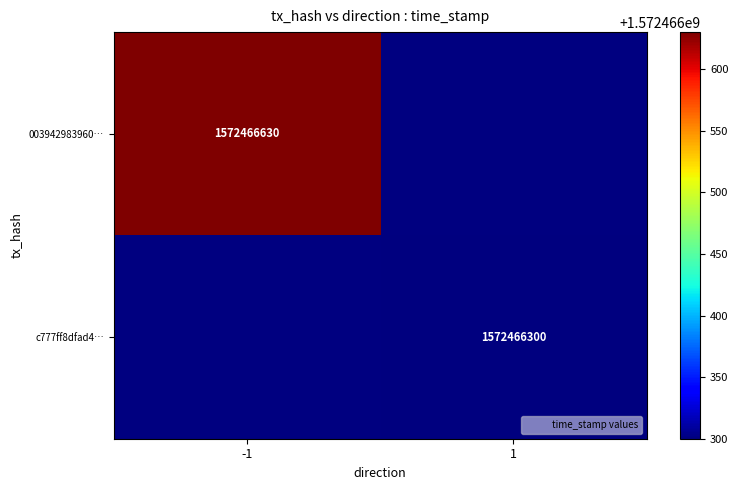

Count the number of data series in this chart.

2